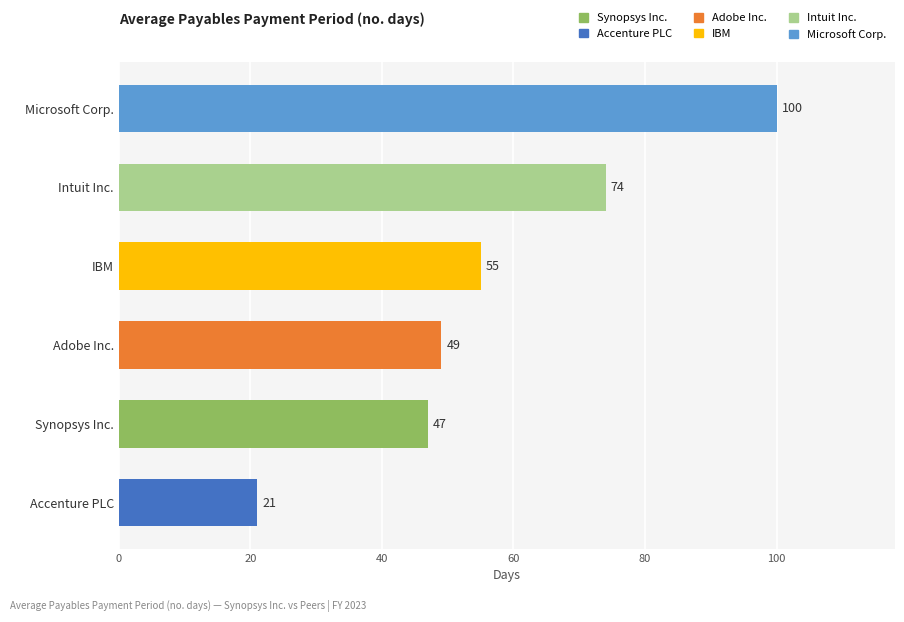

Between Intuit Inc. and IBM, which is larger?

Intuit Inc.